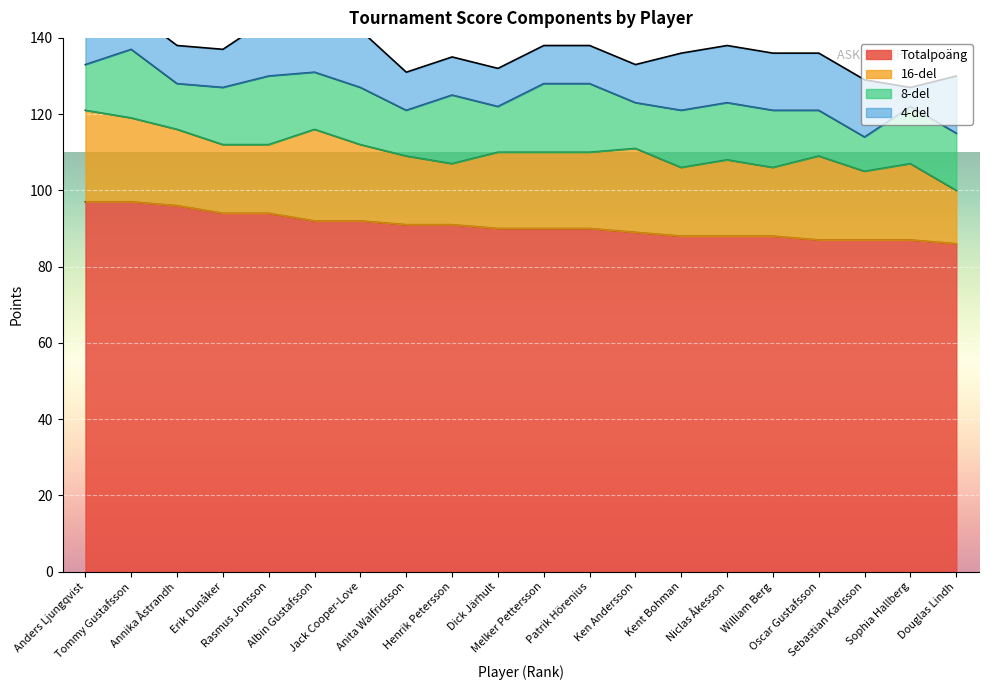

Where is 4-del nearest to the value 10?

Tommy Gustafsson